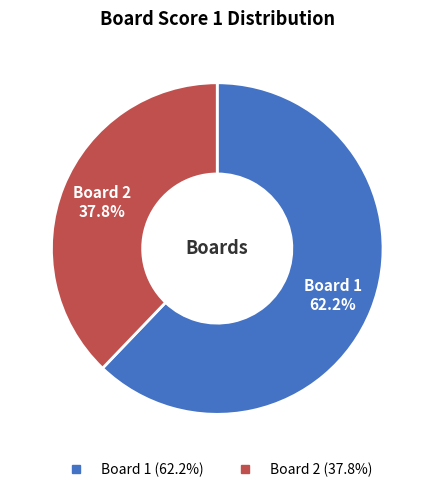

What is the total percentage of Board 2 and Board 1?

100.0%